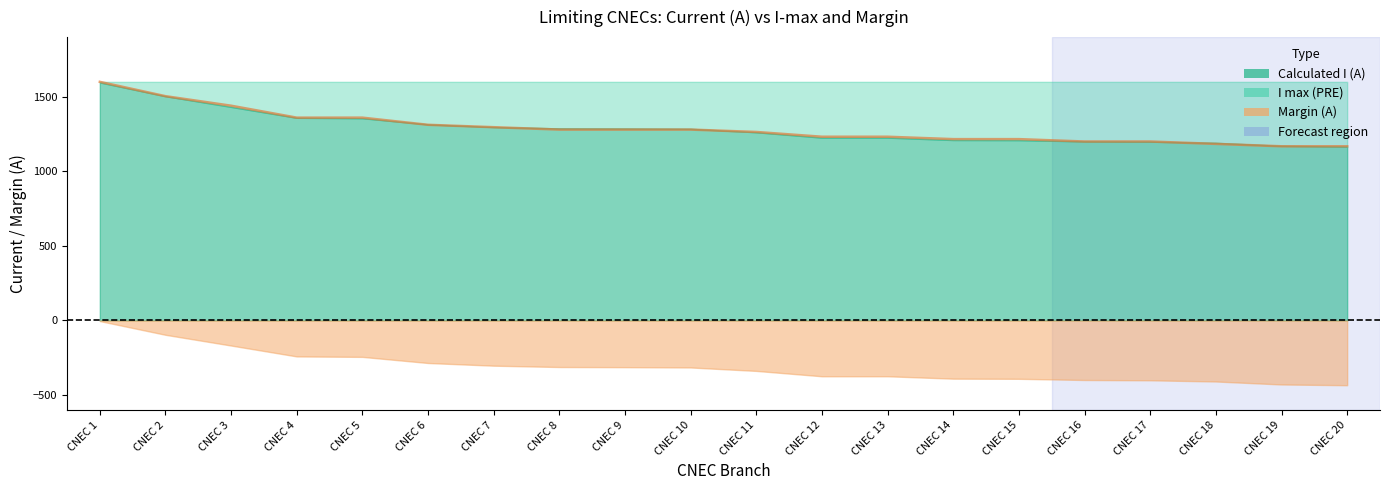

Between CNEC 13 and CNEC 1, which is larger?

CNEC 1